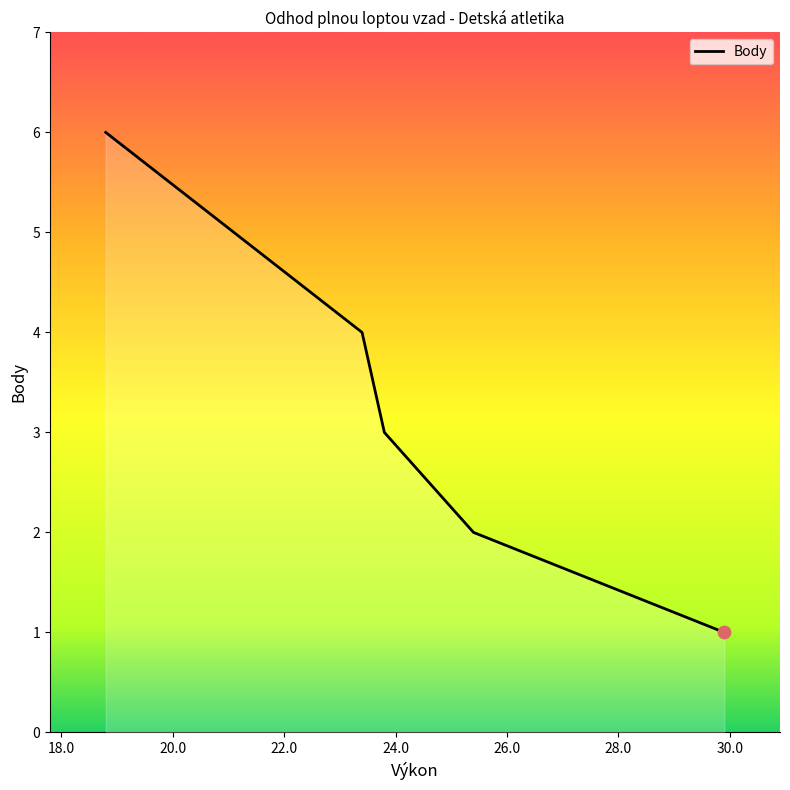

What is the change in value from 22.0 to 24.0?

-1